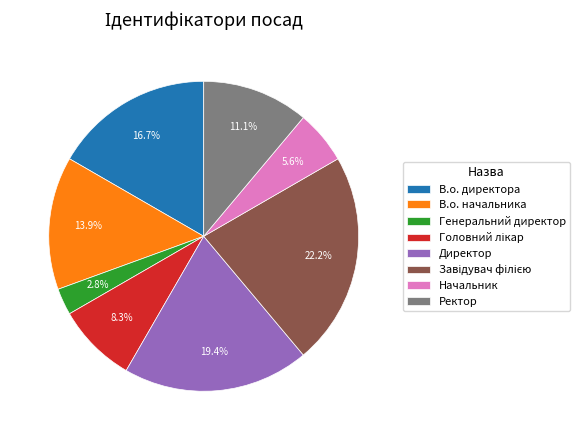

How many segments does this pie chart have?

8